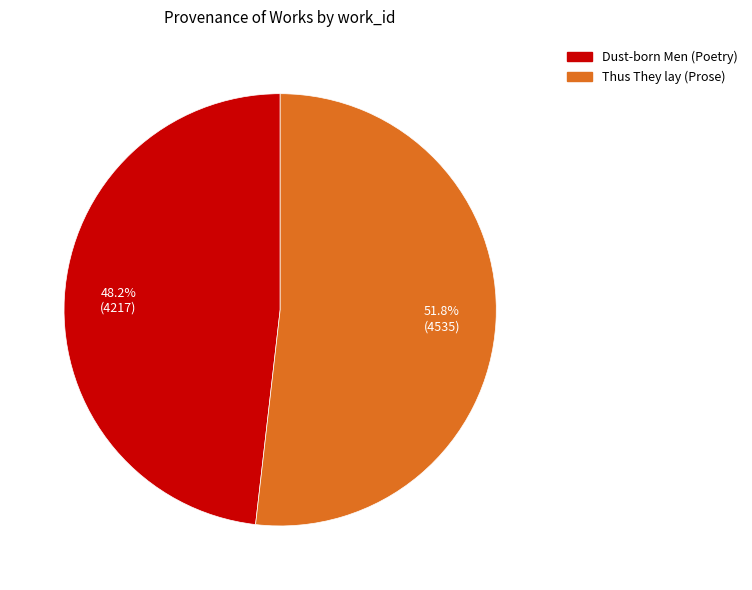

To the nearest percent, what is the average slice percentage?

50%